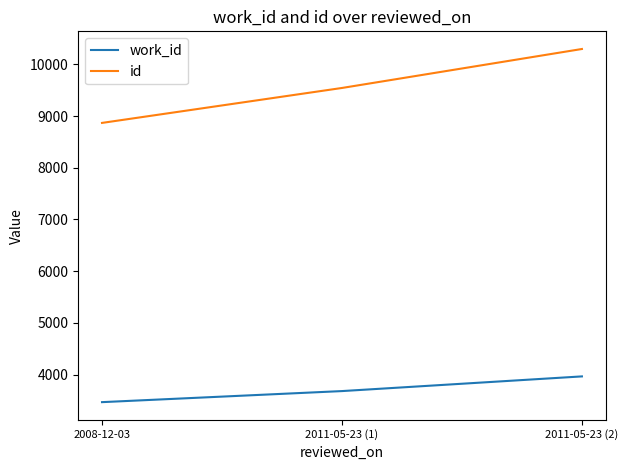

What is the average value of the work_id series?

3703